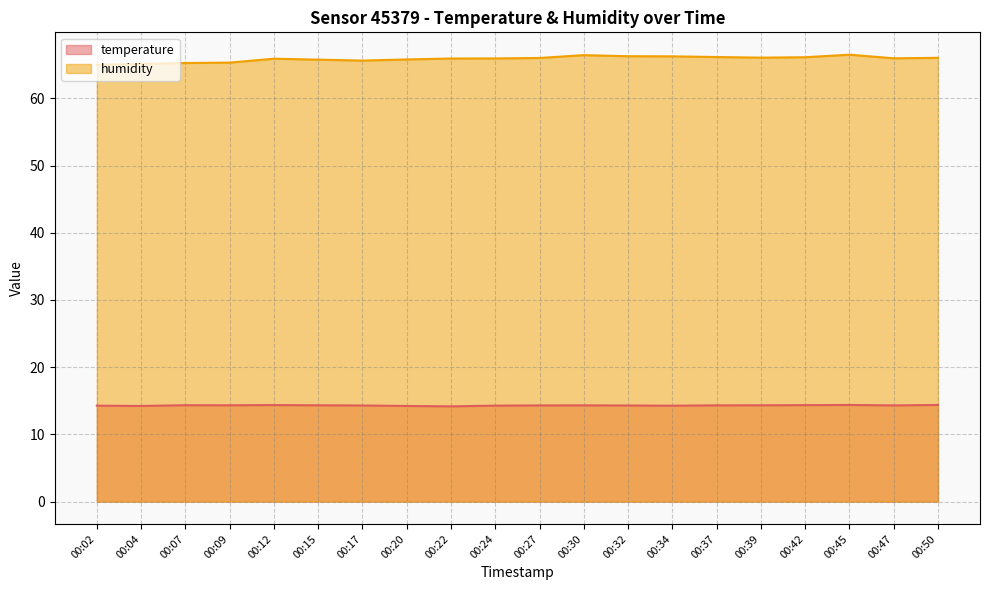

True or false: humidity has more than 2 points higher than both neighbors.

True